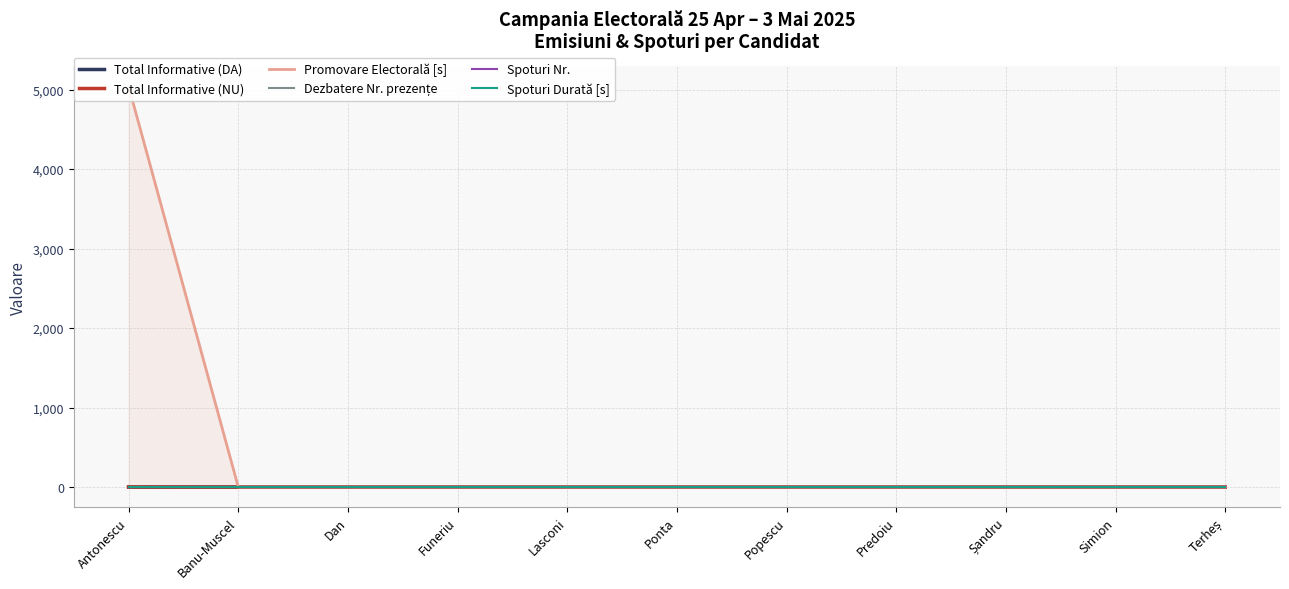

How many lines are shown in the chart?

6